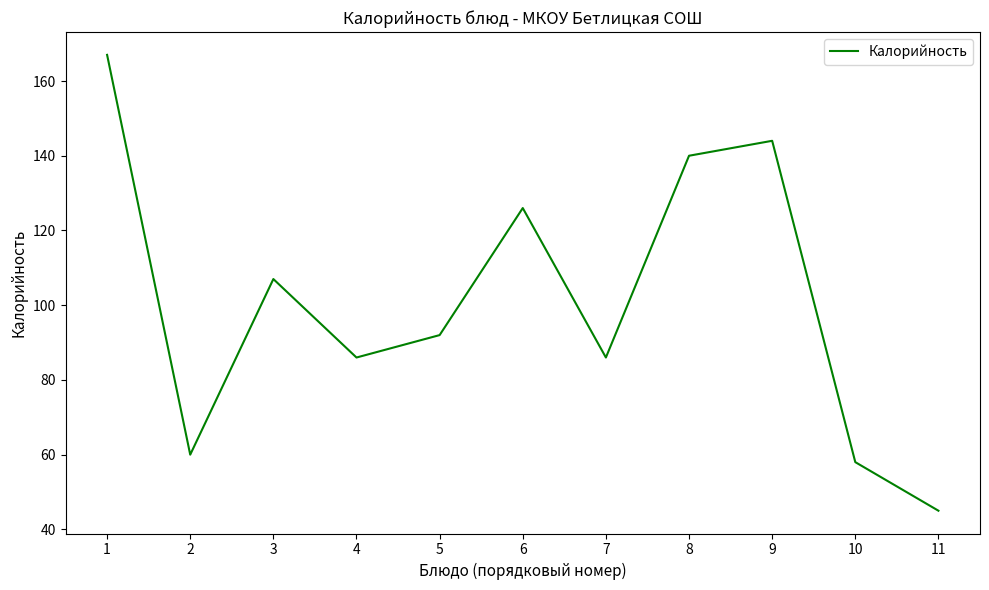

Reading left to right, extract all data points from this chart.

167	60	107	86	92	126	86	140	144	58	45